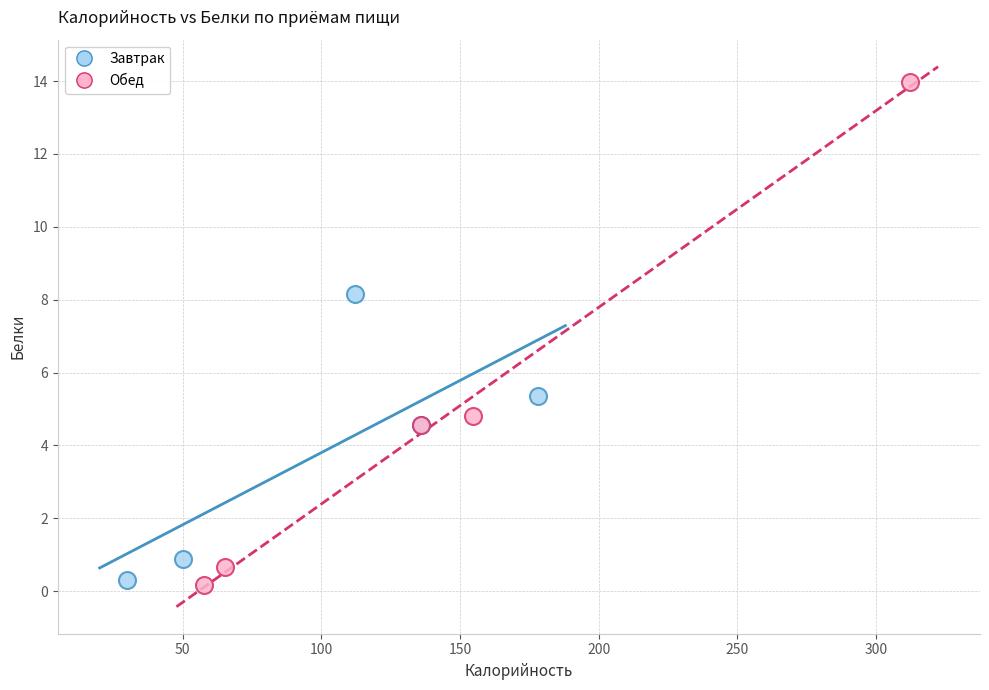

Which series has the largest Y range (max minus min)?

Обед